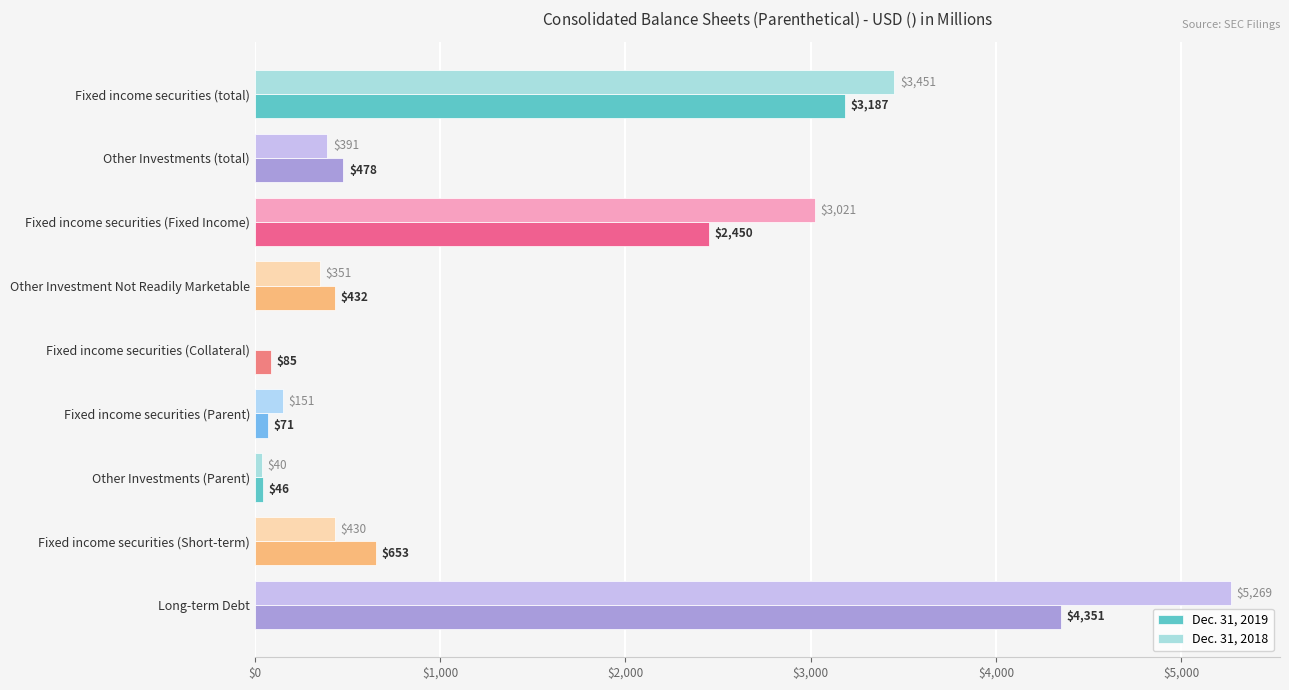

Is it true that Dec. 31, 2019 equals 3804 at Fixed income securities (Fixed Income)?

False